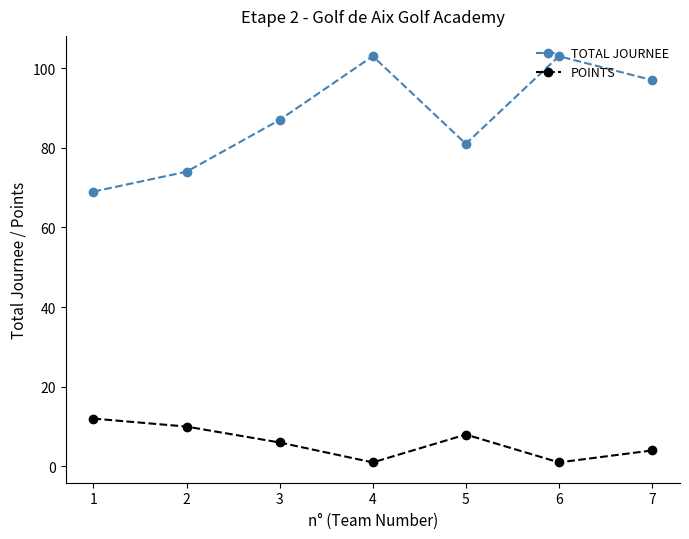

At how many categories does at least one series exceed 23?

7